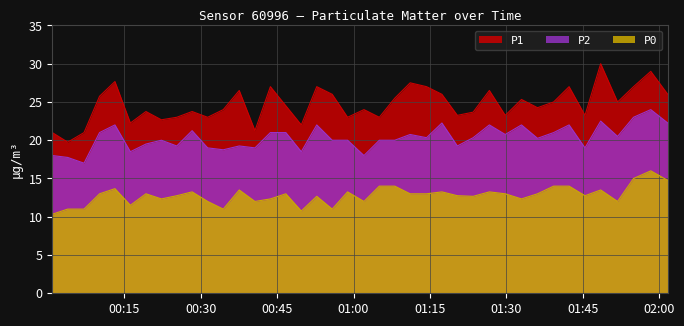

What is the maximum value shown in the chart?

30.0